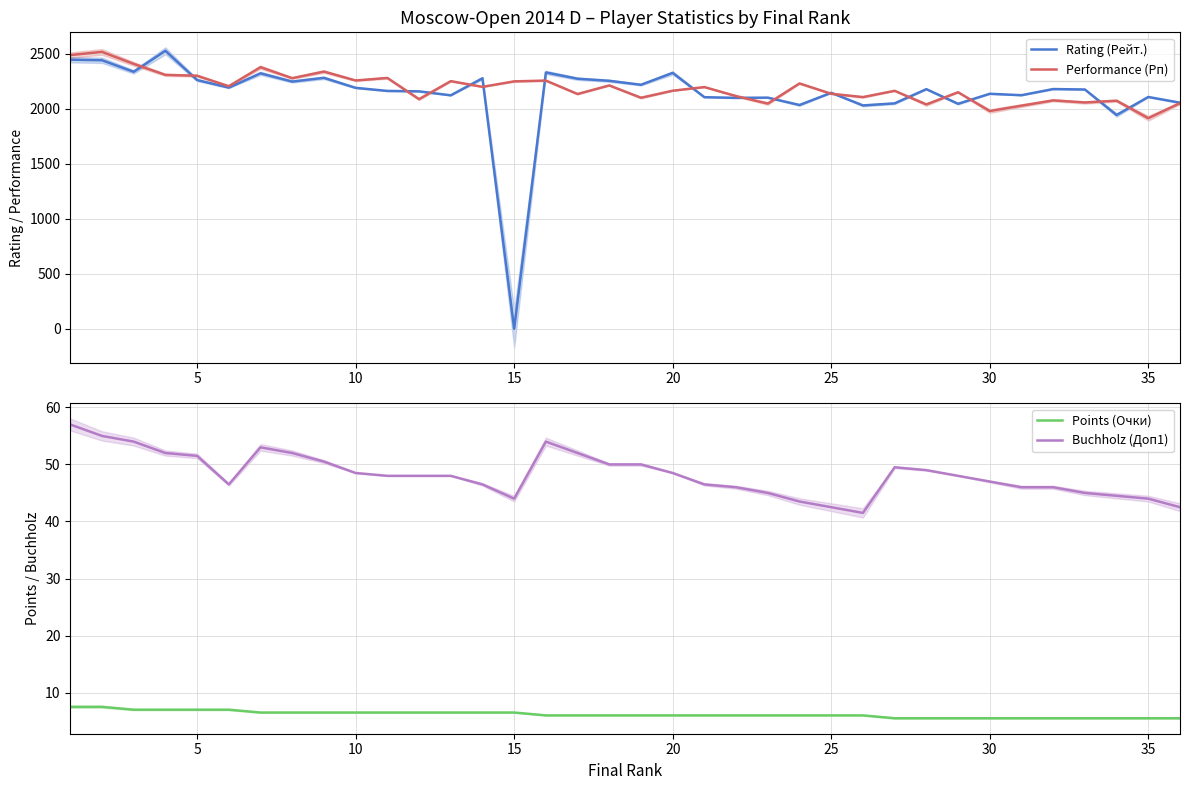

The value of Buchholz (Доп1) at 15 is 69.4. True or false?

False